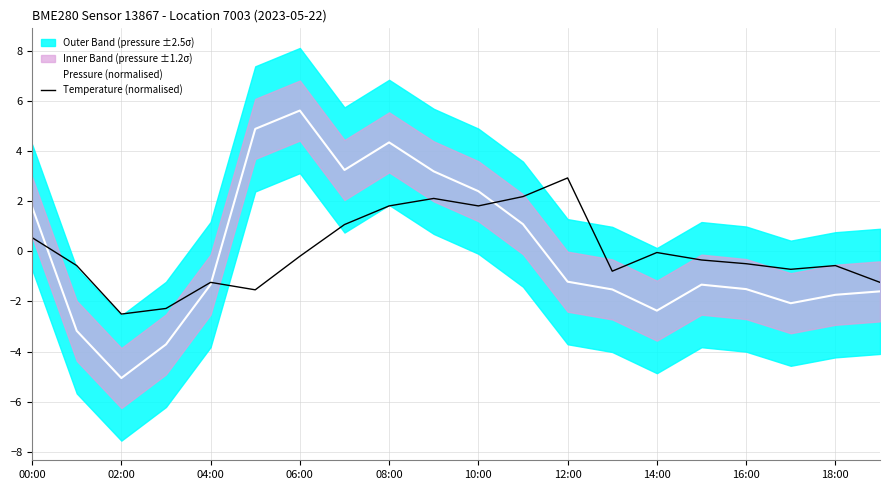

Read the Temperature (normalised) value at 16:00.

-0.5